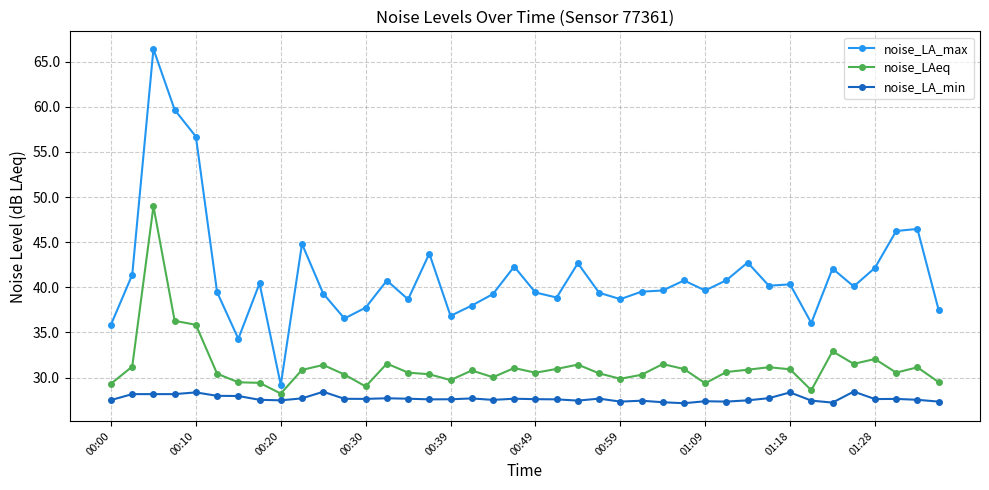

What is the maximum value shown in the chart?

66.4